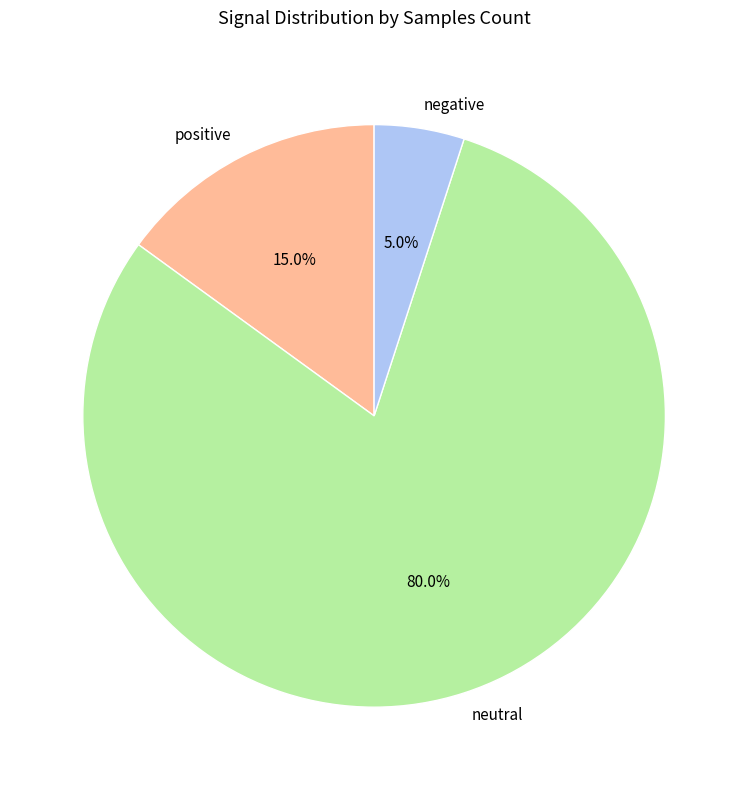

How much of the chart is everything except neutral?

20.0%